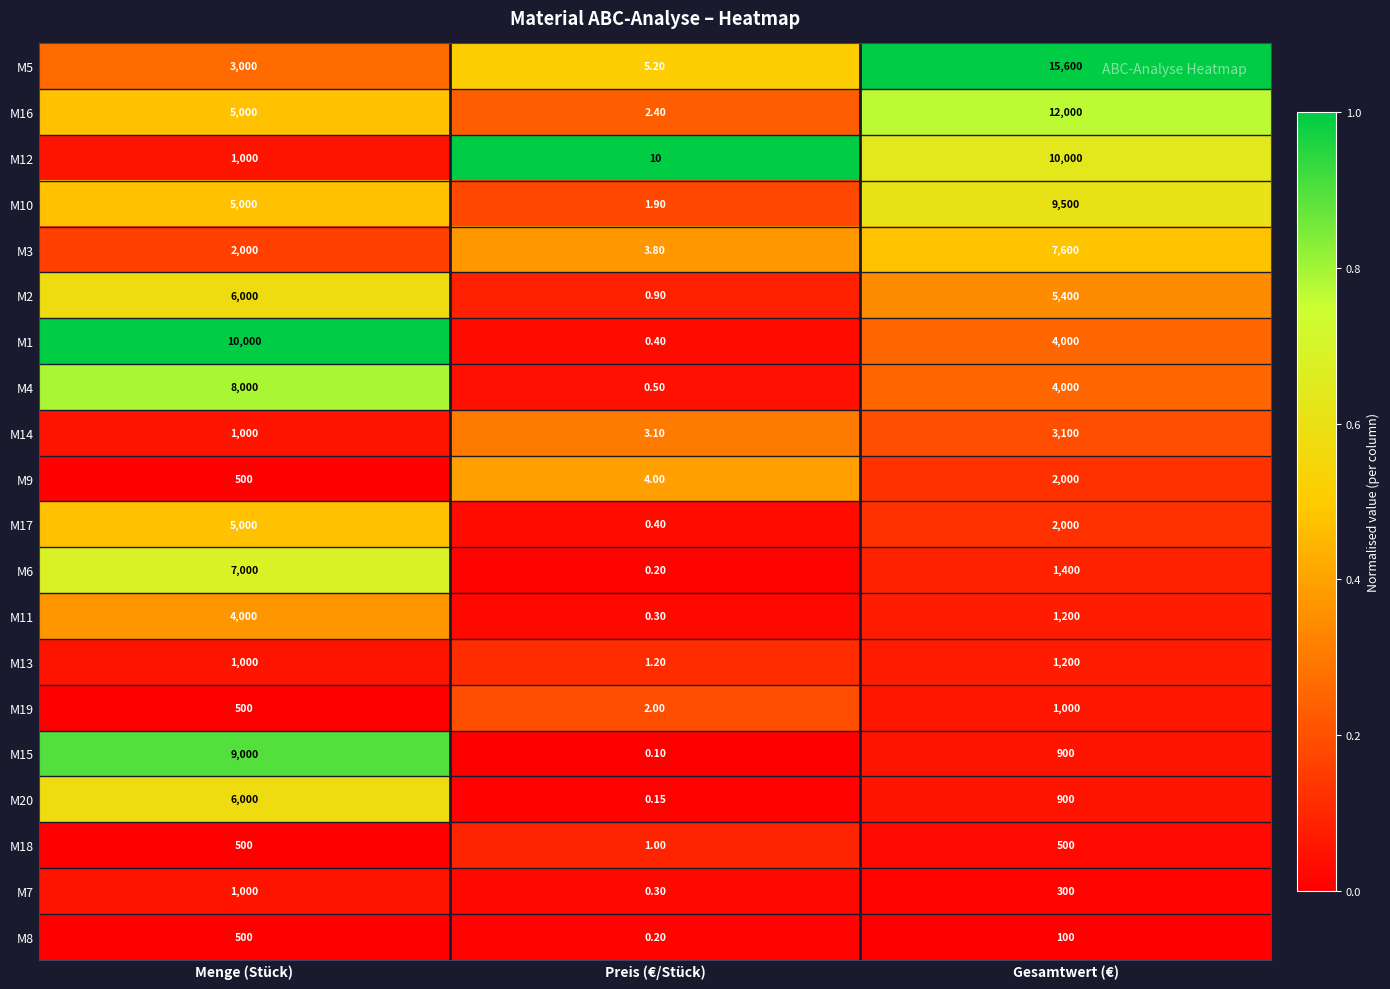

What is the maximum value shown in the chart?

15600.0